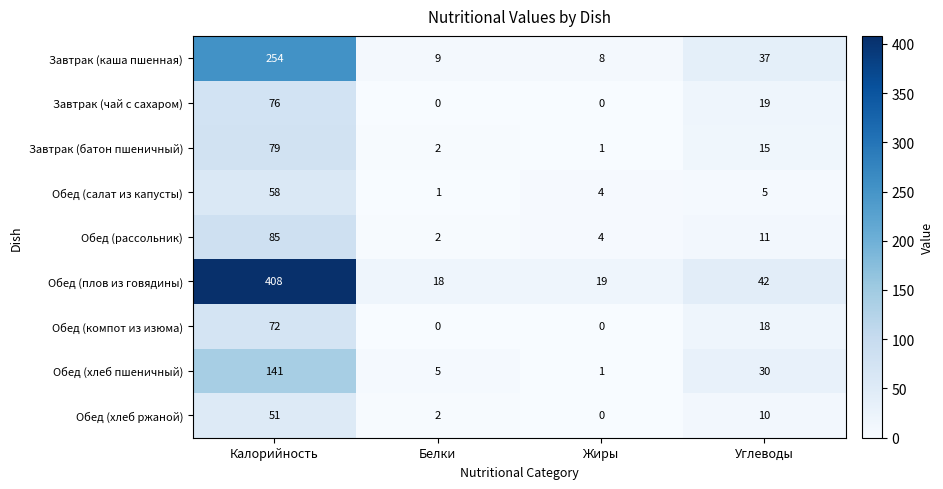

True or false: Завтрак (батон пшеничный) has a value of 115 at Калорийность.

False